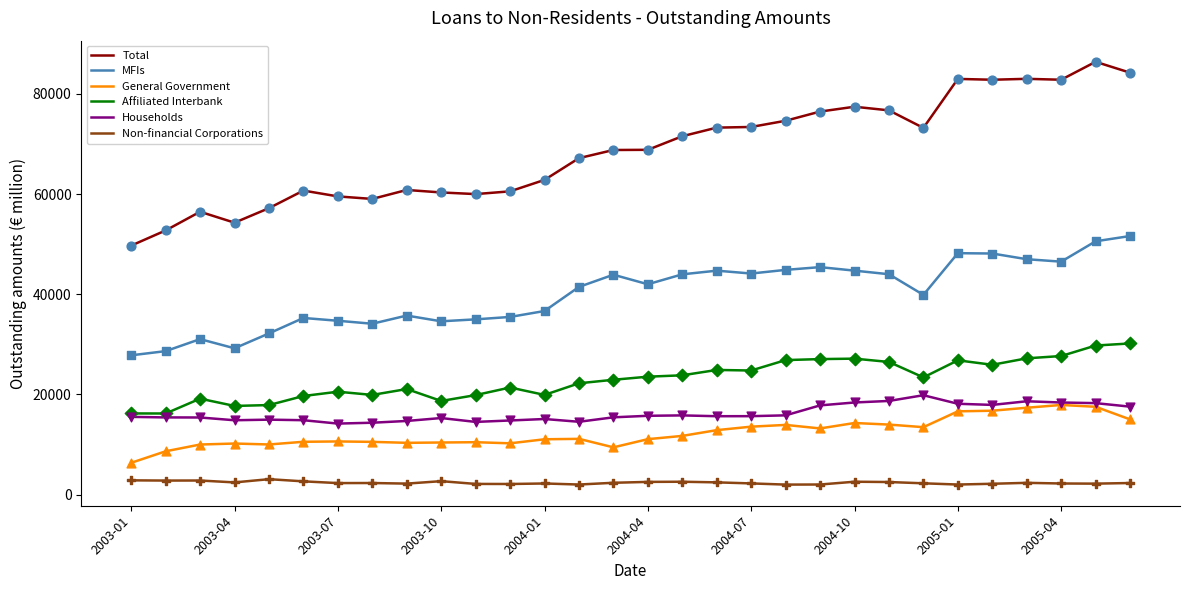

Which series has the largest total across all categories?

Total